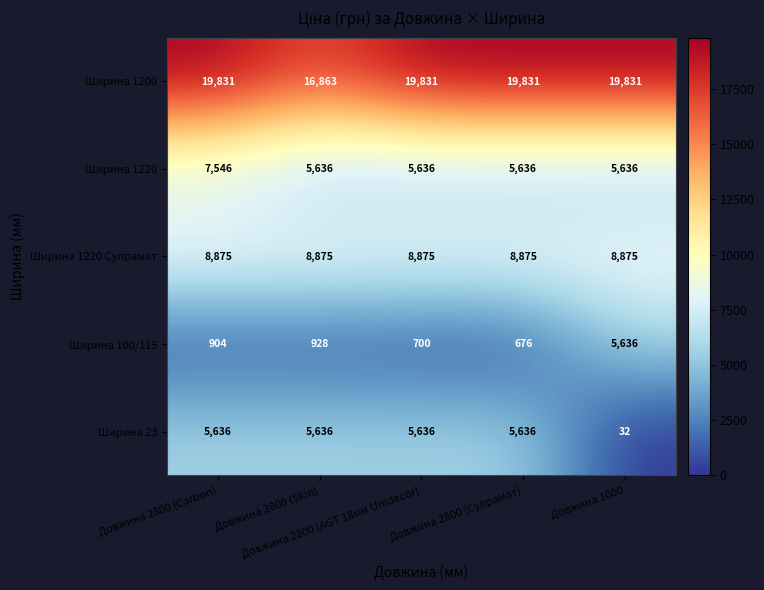

Which series has the widest spread of values?

Ширина 23